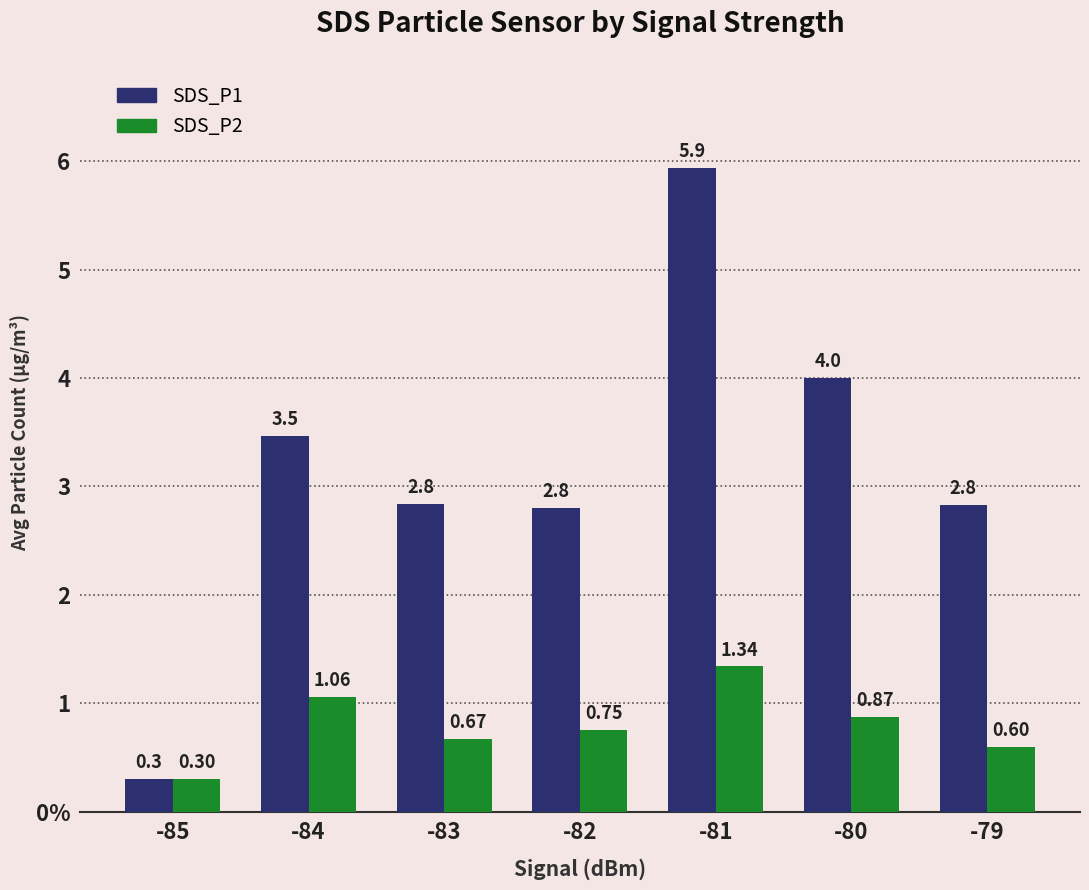

At which category does the chart reach its minimum across all series?

-85